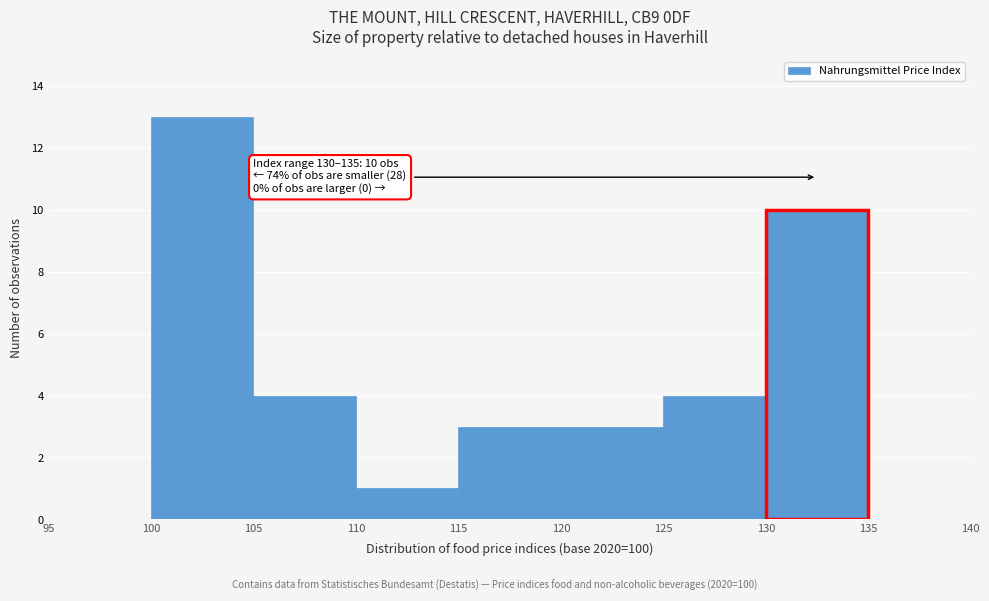

Which range on the x-axis has the tallest bar?

100 to 105